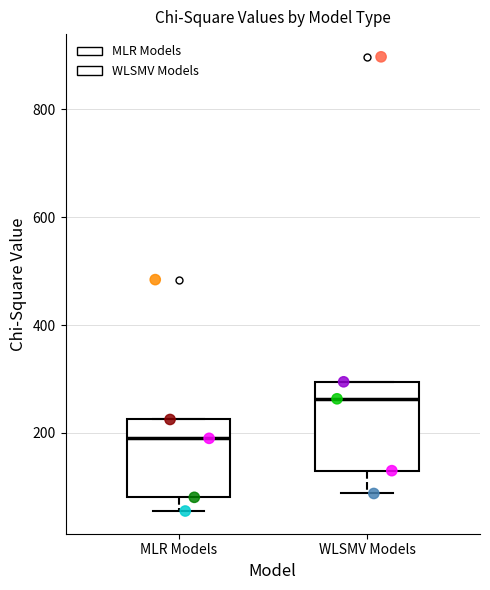

Reading left to right, read every box against the y-axis: the position of its median line, the range the box covers, and the ends of its whiskers. The values are not printed on the chart, so give them approximately, as read against the axis.

MLR Models: median 180, box 80 to 220, whiskers 60 to 220
WLSMV Models: median 260, box 120 to 300, whiskers 80 to 300